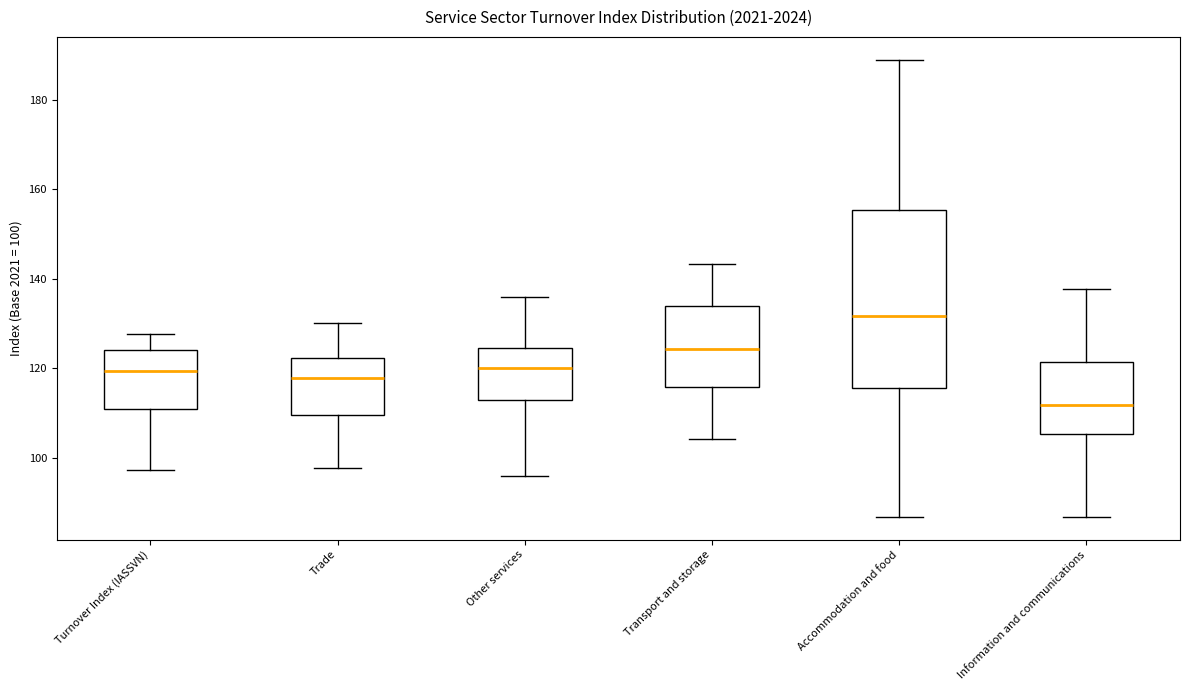

Comparing the boxes themselves (not the whiskers), which one is the tallest?

Accommodation and food